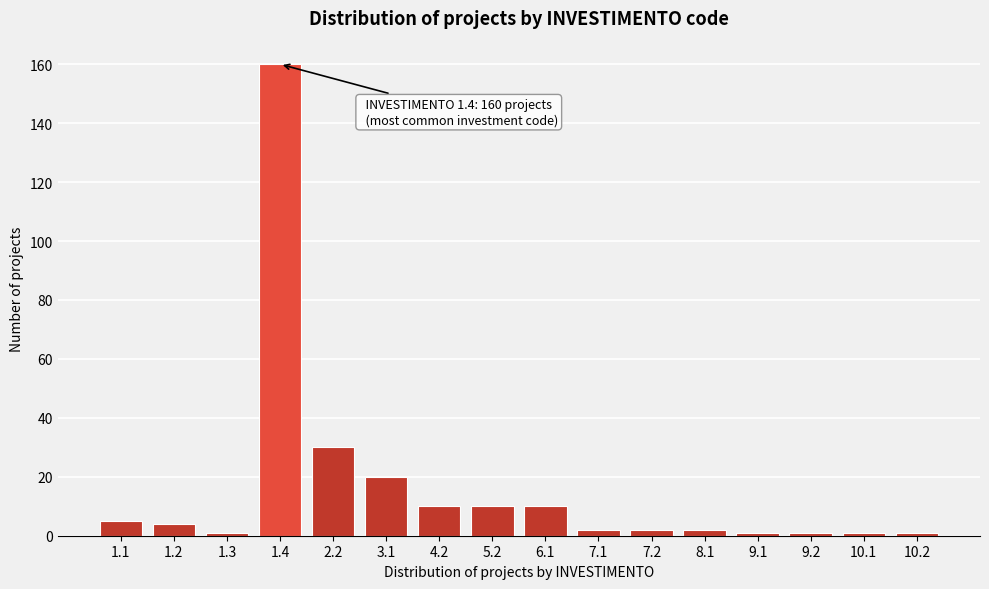

Reading left to right, extract all data points from this chart.

5	4	1	160	30	20	10	10	10	2	2	2	1	1	1	1